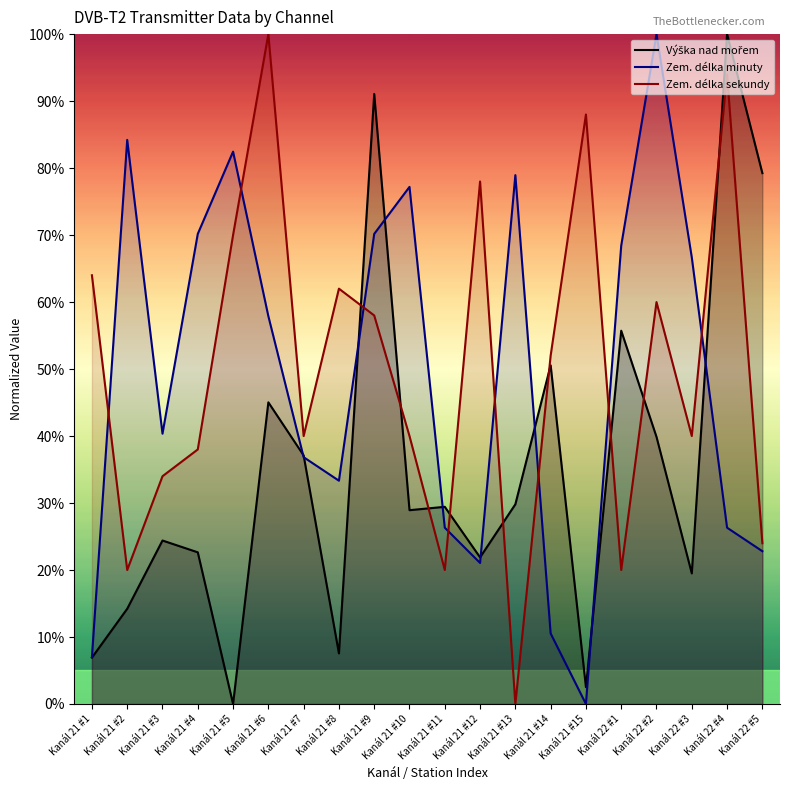

What is the value of the Zem. délka minuty point at the 17th from the left?

100.0